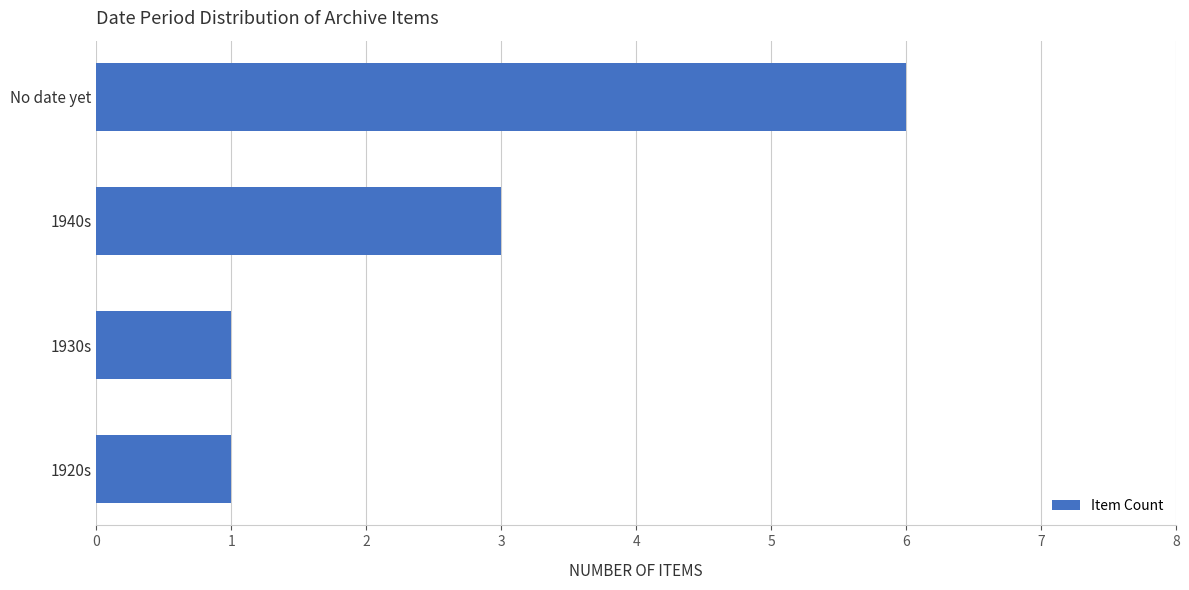

Reading top to bottom, transcribe all the data shown in this chart.

No date yet=6	1940s=3	1930s=1	1920s=1